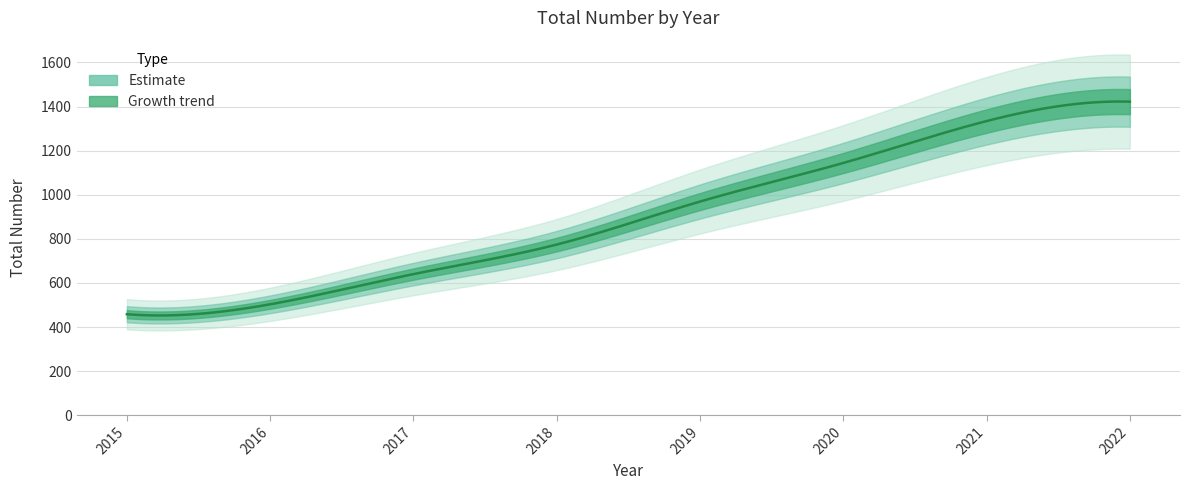

Between 2017 and 2015, which is larger?

2017